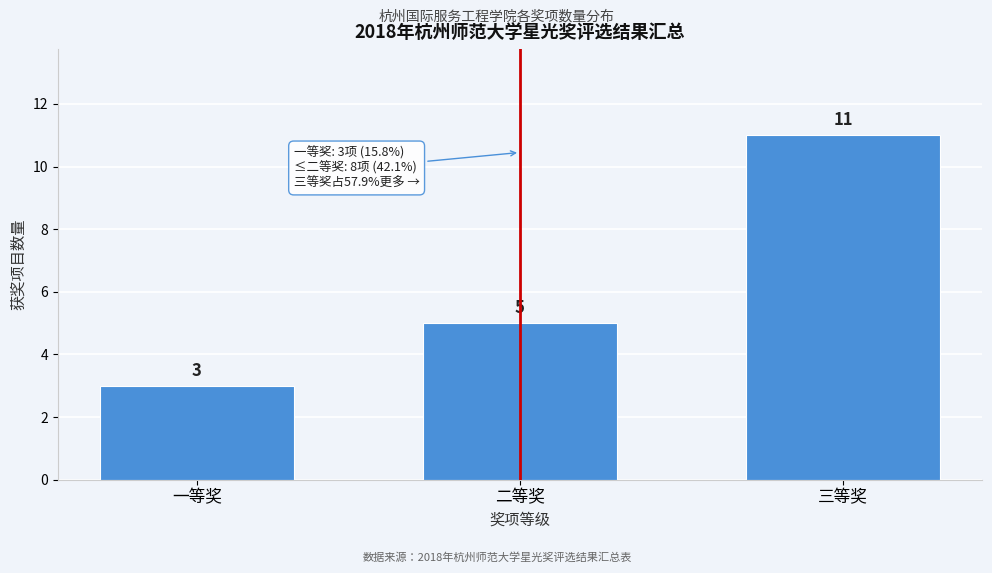

Reading left to right, transcribe all the data shown in this chart.

3	5	11